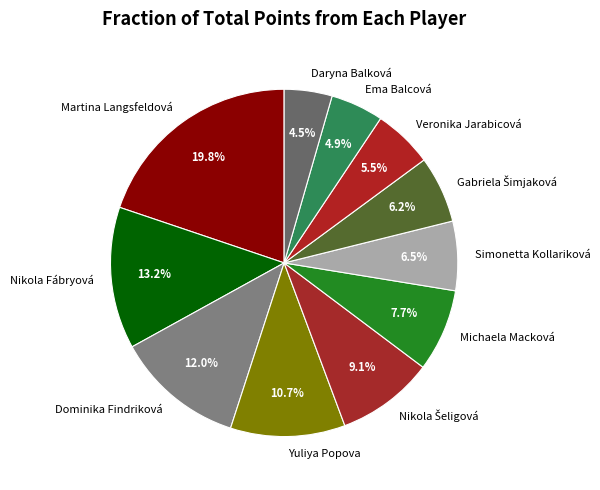

Count the number of slices in the pie.

11